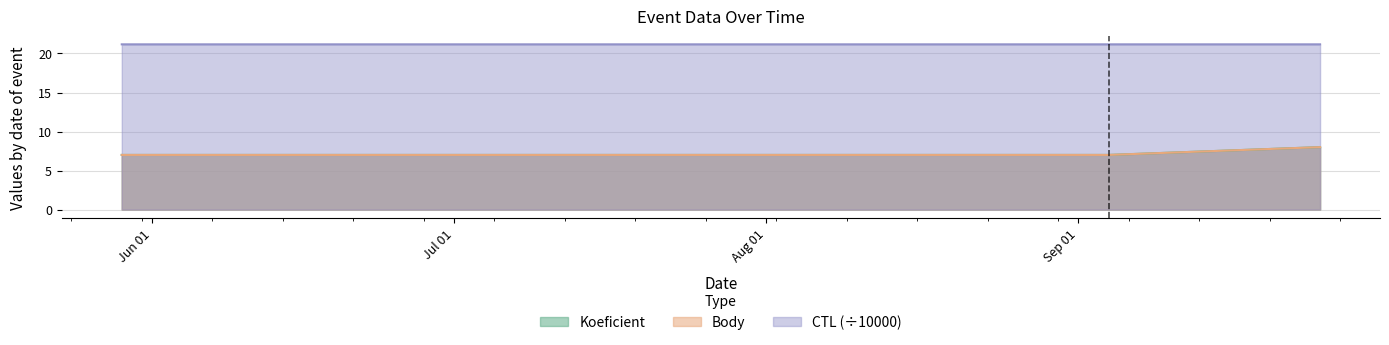

What is the sum of all Koeficient values?

29.0